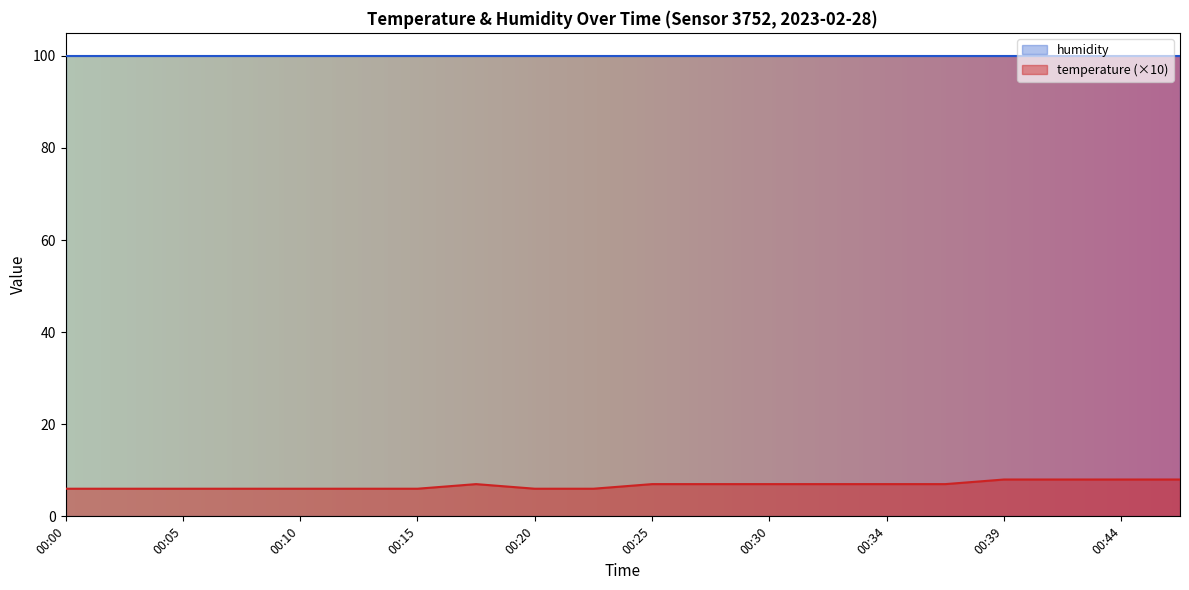

The value at 00:27 is 2. True or false?

False